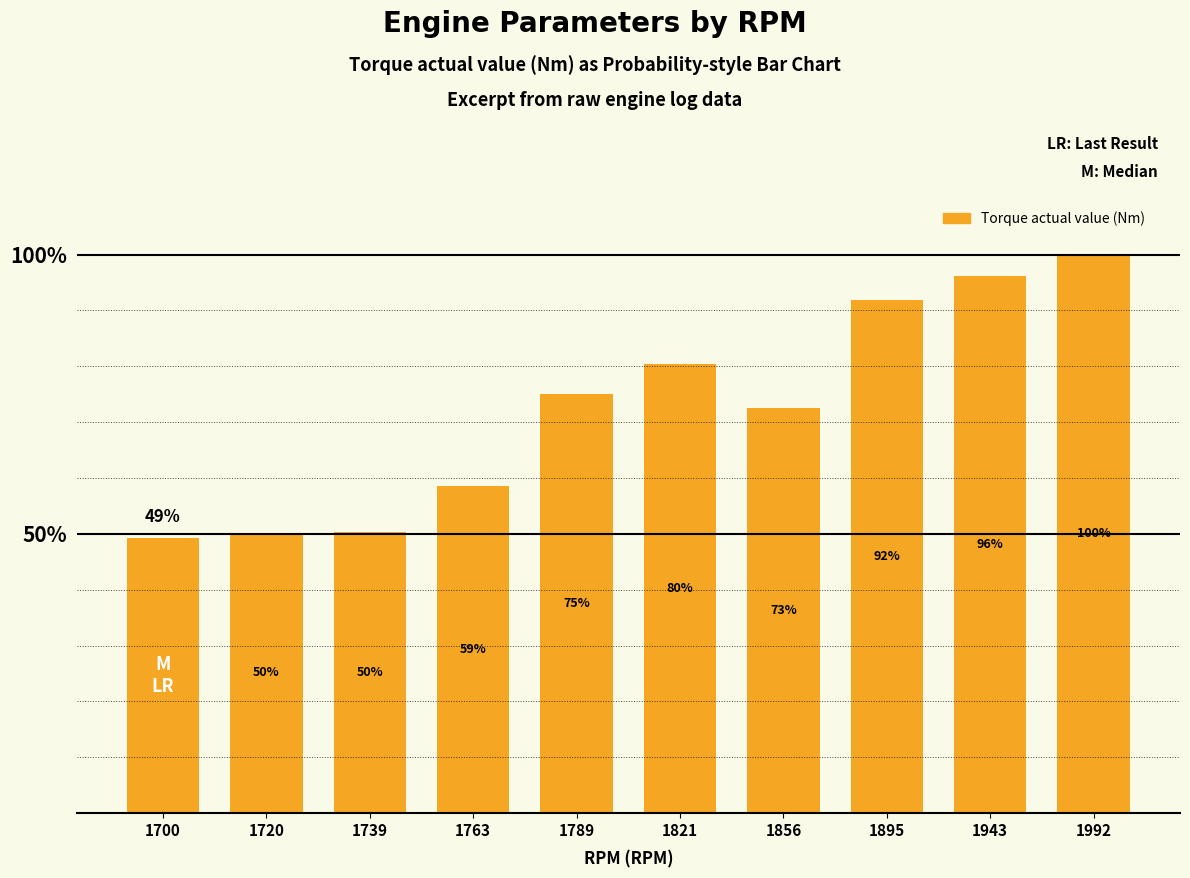

What is the minimum value shown in the chart?

148.1